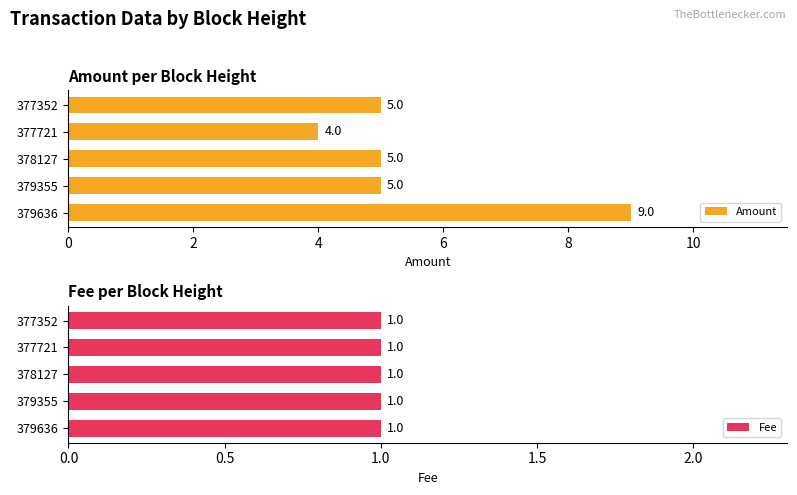

Which series changed the most between 2 and 8?

Amount